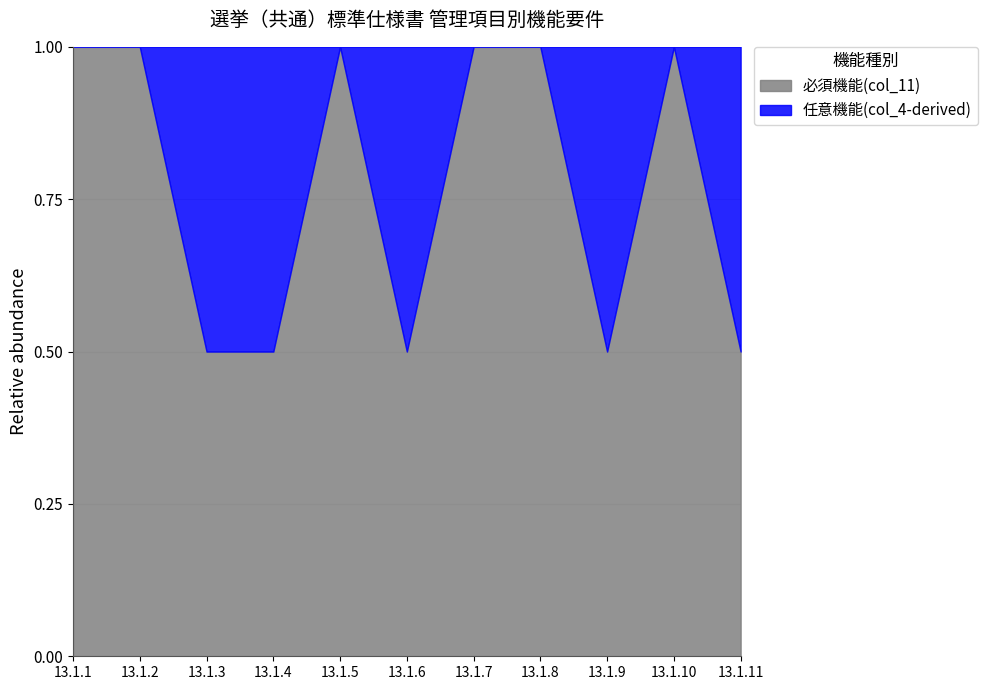

Reading right to left, list all the values displayed in this chart.

13.1.11=0.5	13.1.10=1.0	13.1.9=0.5	13.1.8=1.0	13.1.7=1.0	13.1.6=0.5	13.1.5=1.0	13.1.4=0.5	13.1.3=0.5	13.1.2=1.0	13.1.1=1.0